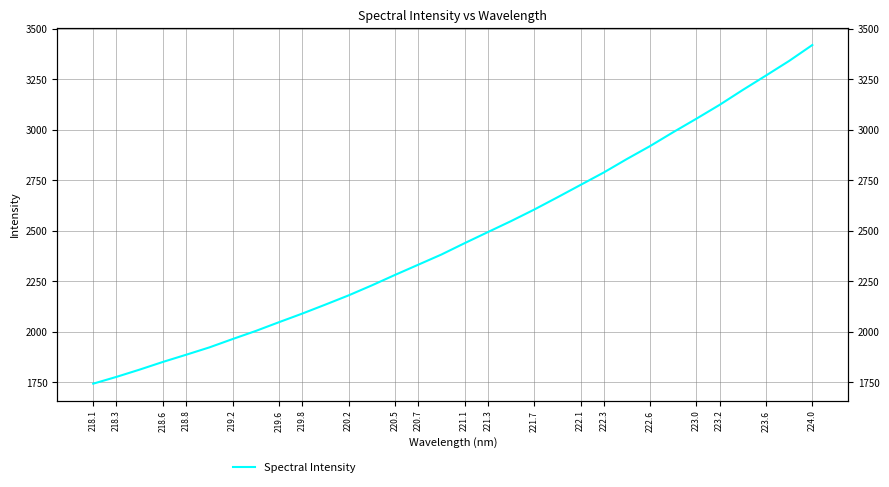

Reading left to right, extract all data points from this chart.

1743.0	1776.6	1812.7	1850.6	1886.2	1922.5	1963.8	2004.0	2047.4	2089.8	2134.5	2180.1	2229.6	2281.4	2331.8	2382.3	2438.5	2493.2	2547.7	2604.8	2665.3	2727.0	2788.5	2855.3	2919.3	2988.2	3054.9	3123.4	3197.2	3268.5	3340.8	3419.5